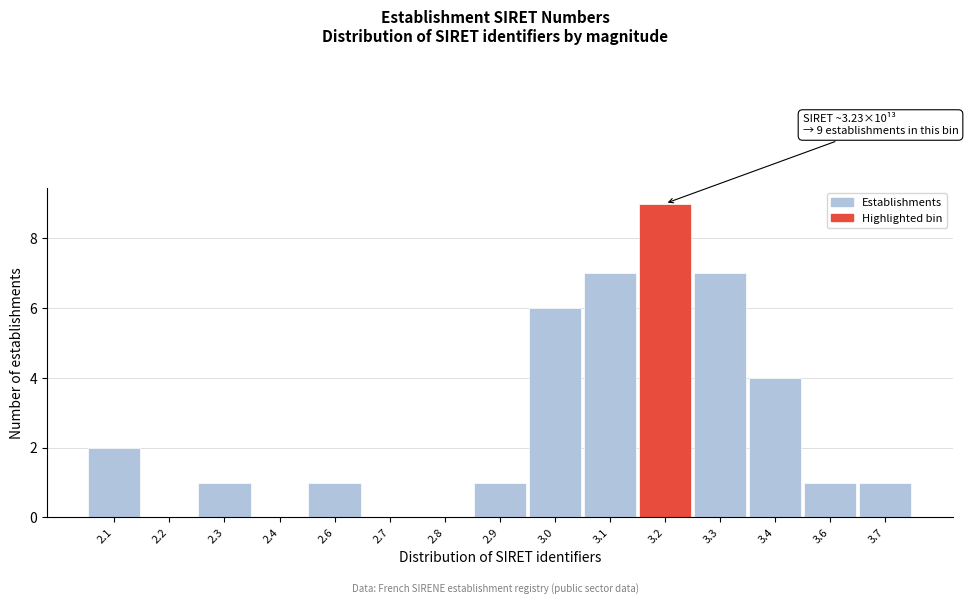

Reading left to right, transcribe all the data shown in this chart.

2.1=2	2.2=0	2.3=1	2.4=0	2.6=1	2.7=0	2.8=0	2.9=1	3.0=6	3.1=7	3.2=9	3.3=7	3.4=4	3.6=1	3.7=1